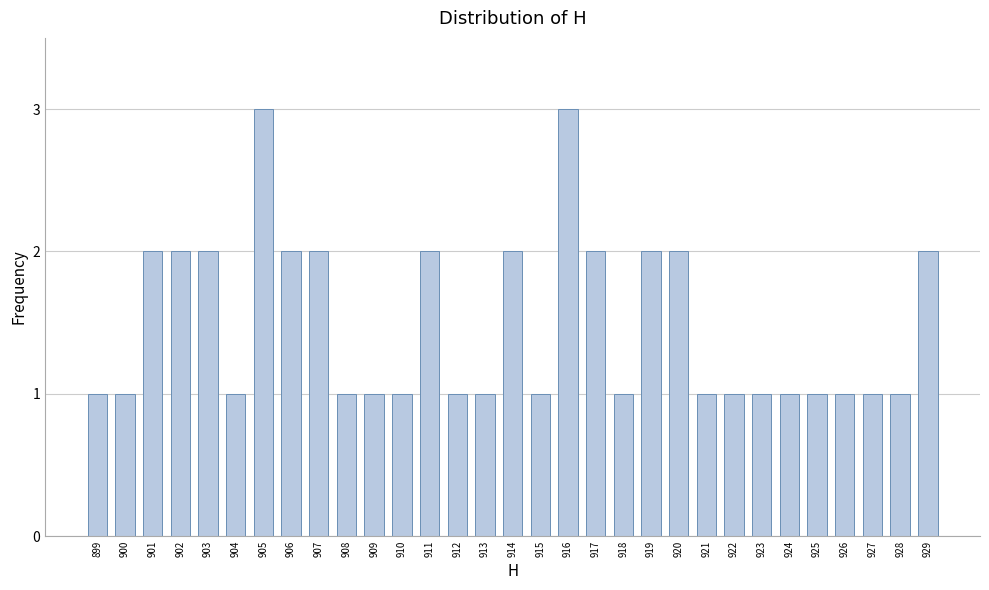

What is the maximum value shown in the chart?

3